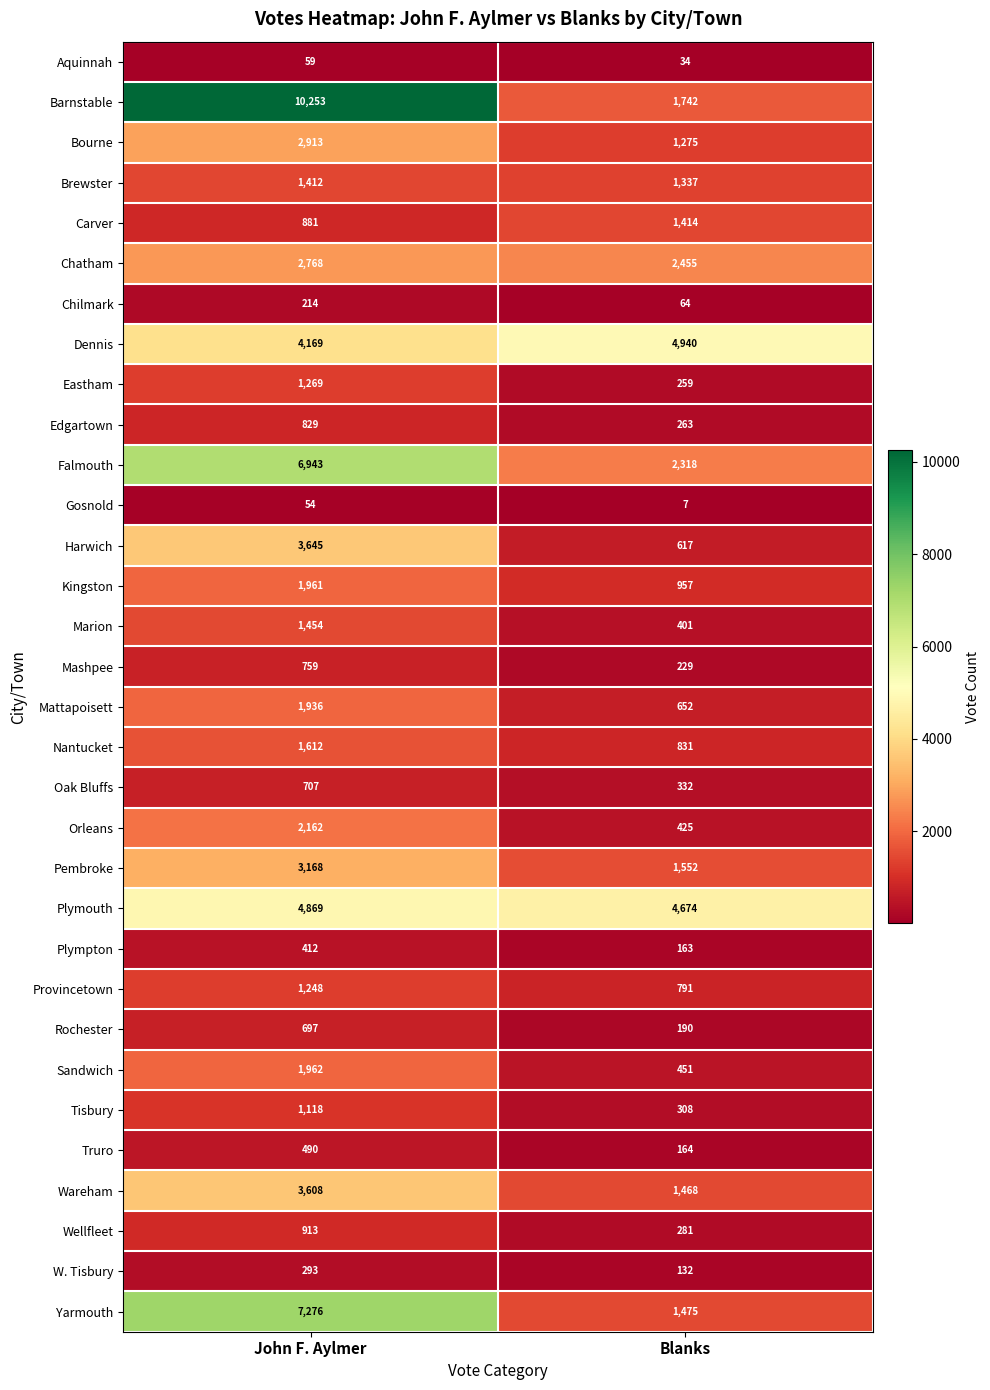

What is the difference between the maximum and minimum values in the Bourne series?

1638